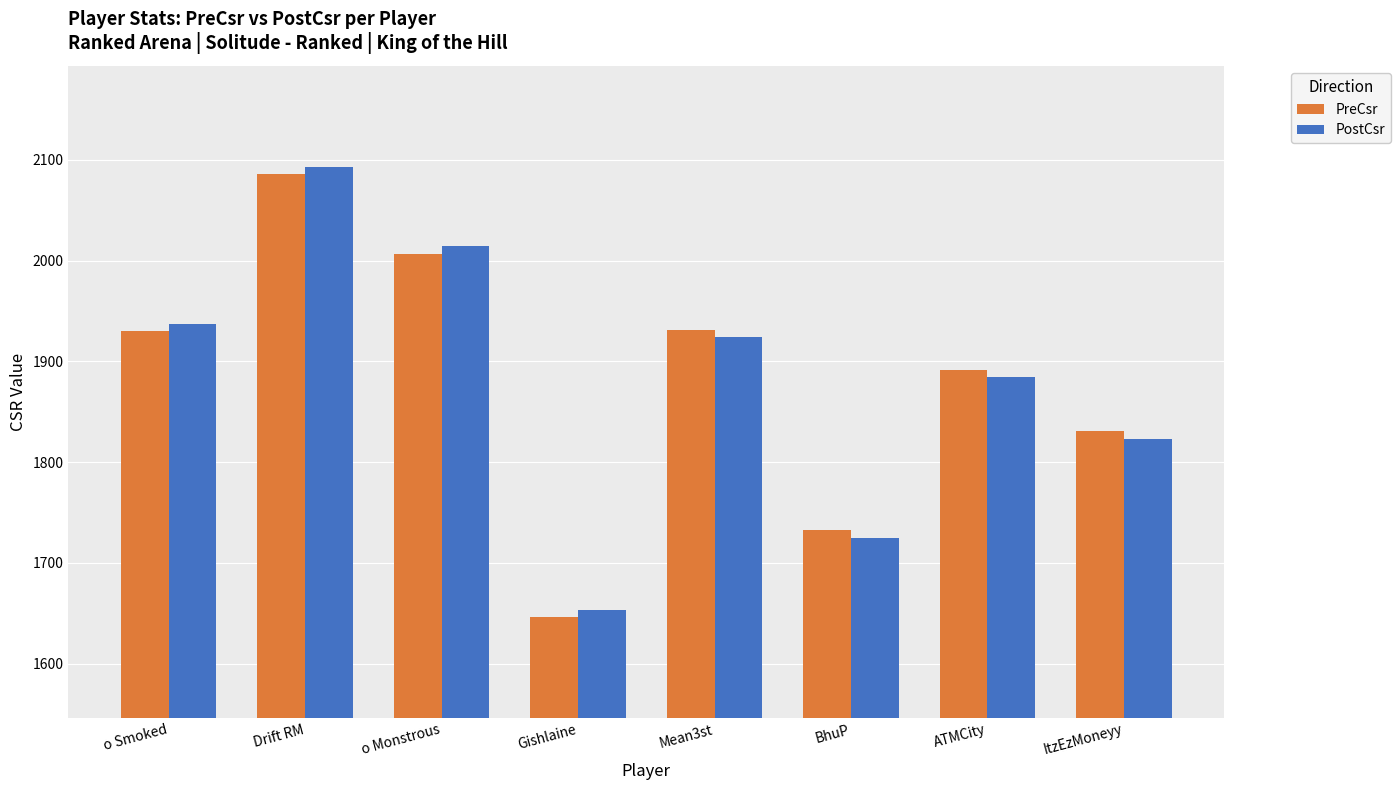

Rank the series by their average value, from lowest to highest.

PostCsr, PreCsr